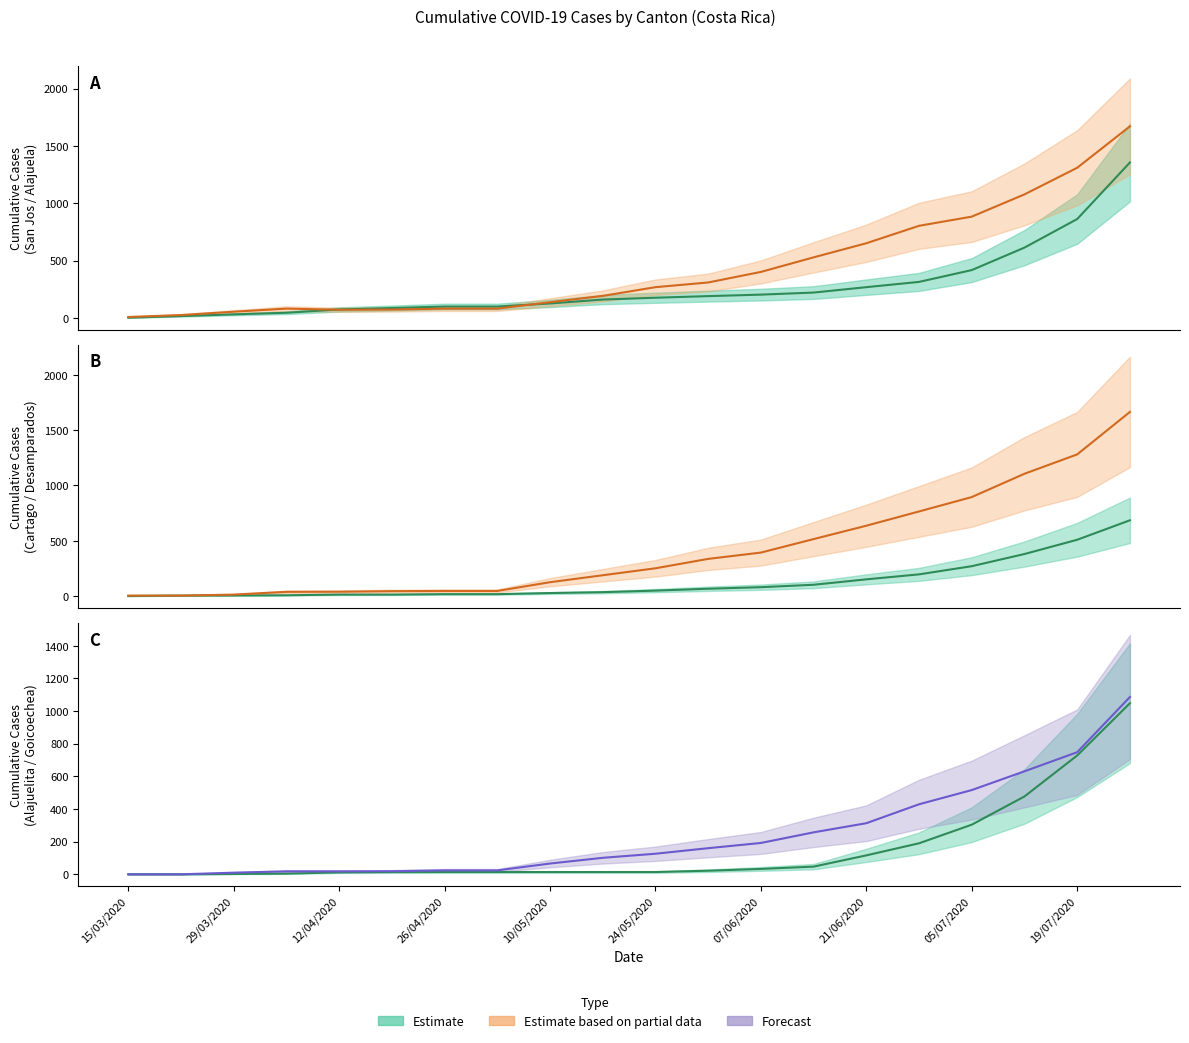

Between 29/03/2020 and 05/07/2020, which is larger?

05/07/2020